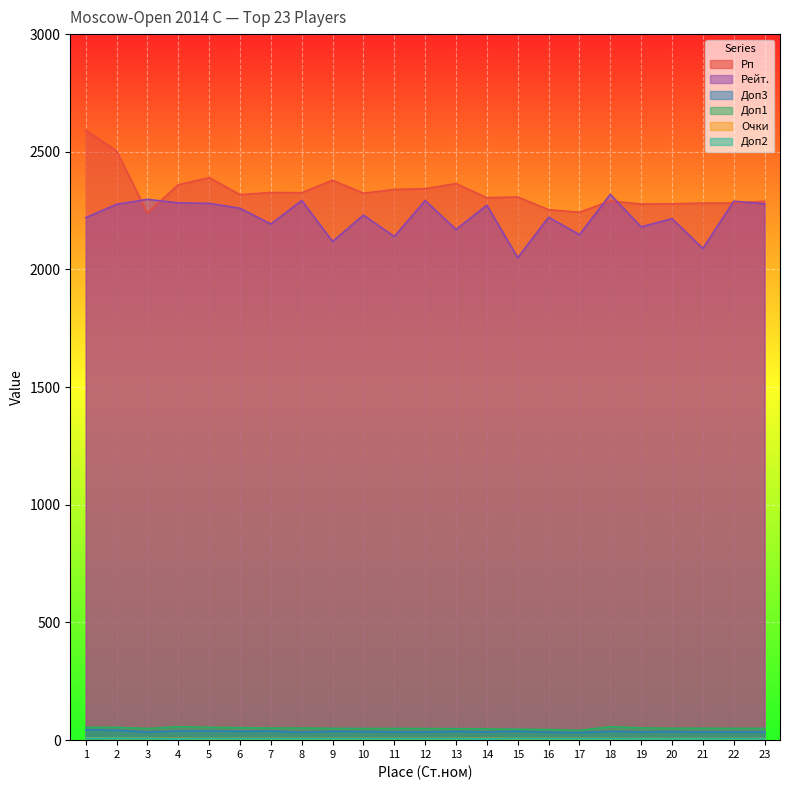

Rank the categories by Очки value from lowest to highest.

18, 19, 20, 21, 22, 23, 4, 5, 6, 7, 8, 9, 10, 11, 12, 13, 14, 15, 16, 17, 3, 2, 1